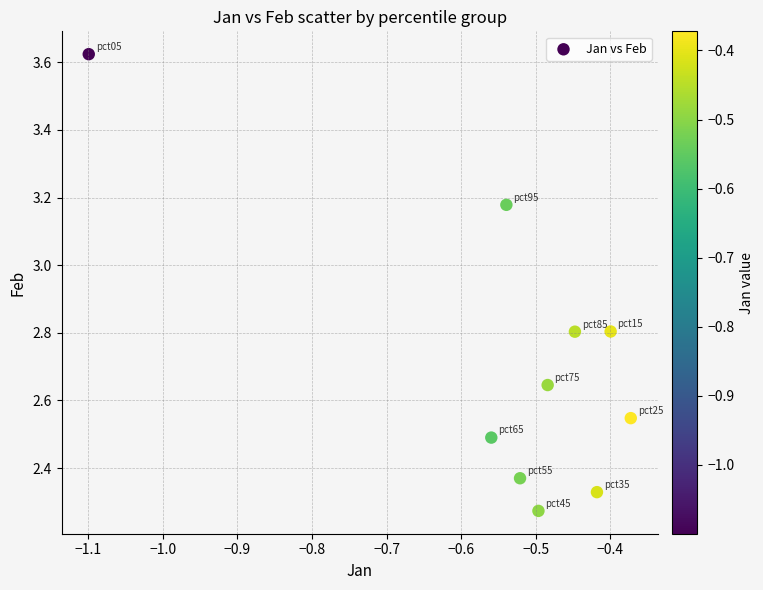

What is the range of Y values (max minus min)?

1.4